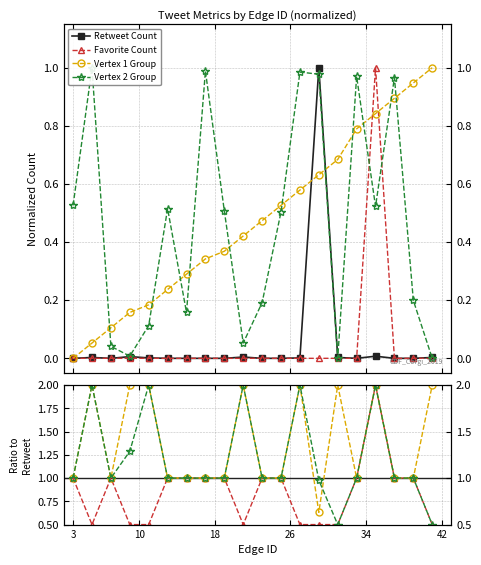

What is the sum of all Favorite Count values?

17.0